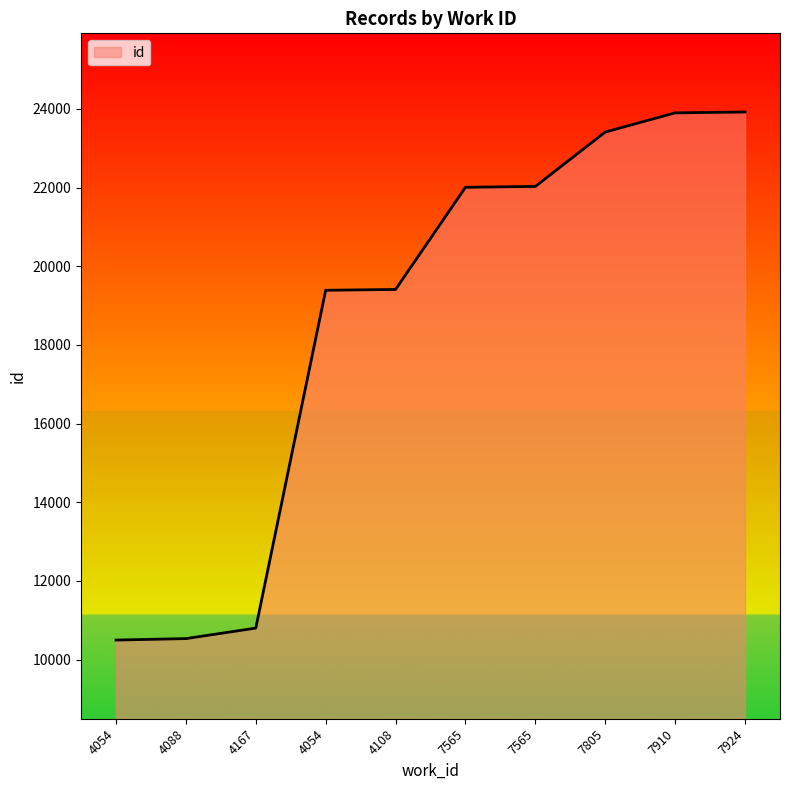

What is the change in value from 4054 to 4088?

+37